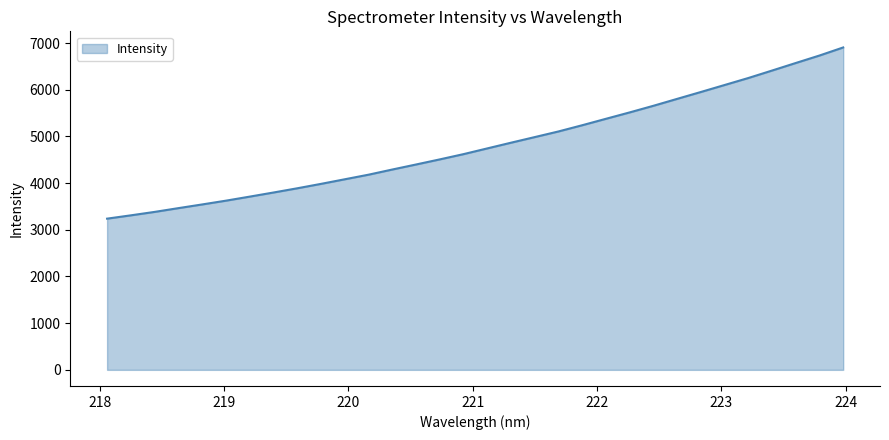

How many lines are shown in the chart?

1